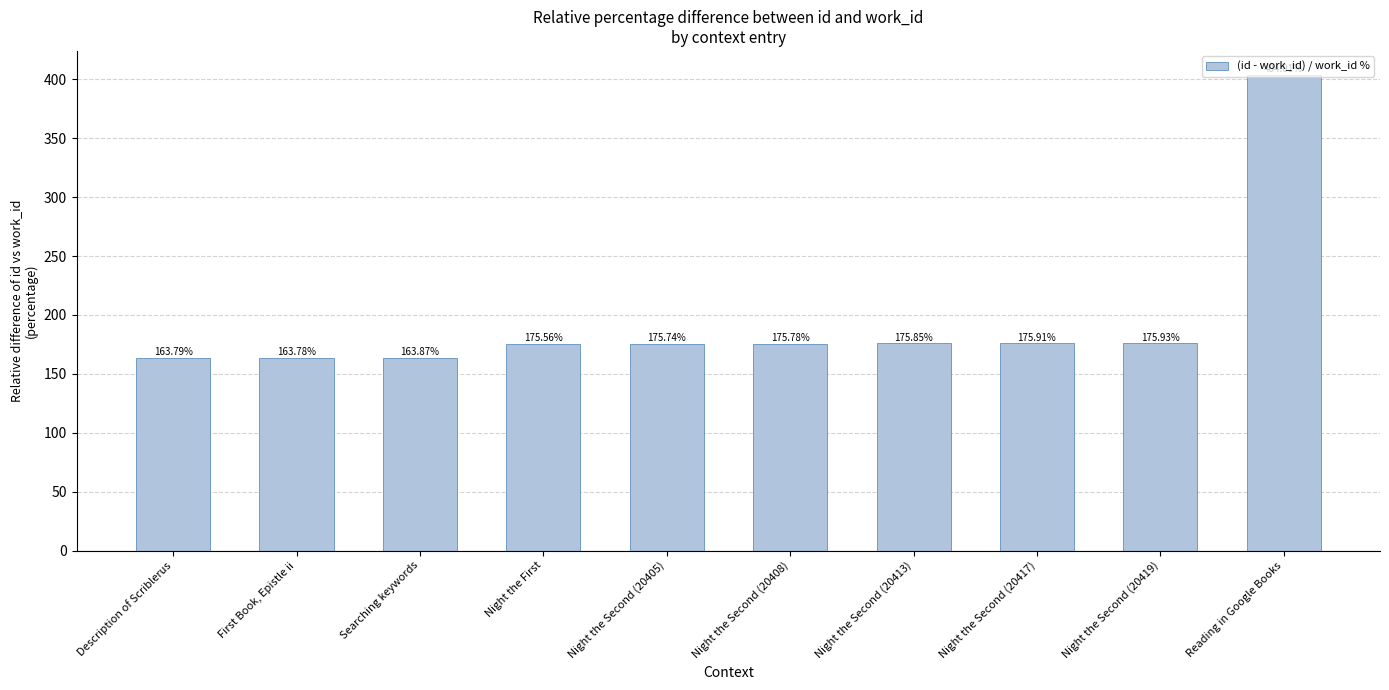

The value at Reading in Google Books is 404.0. True or false?

True